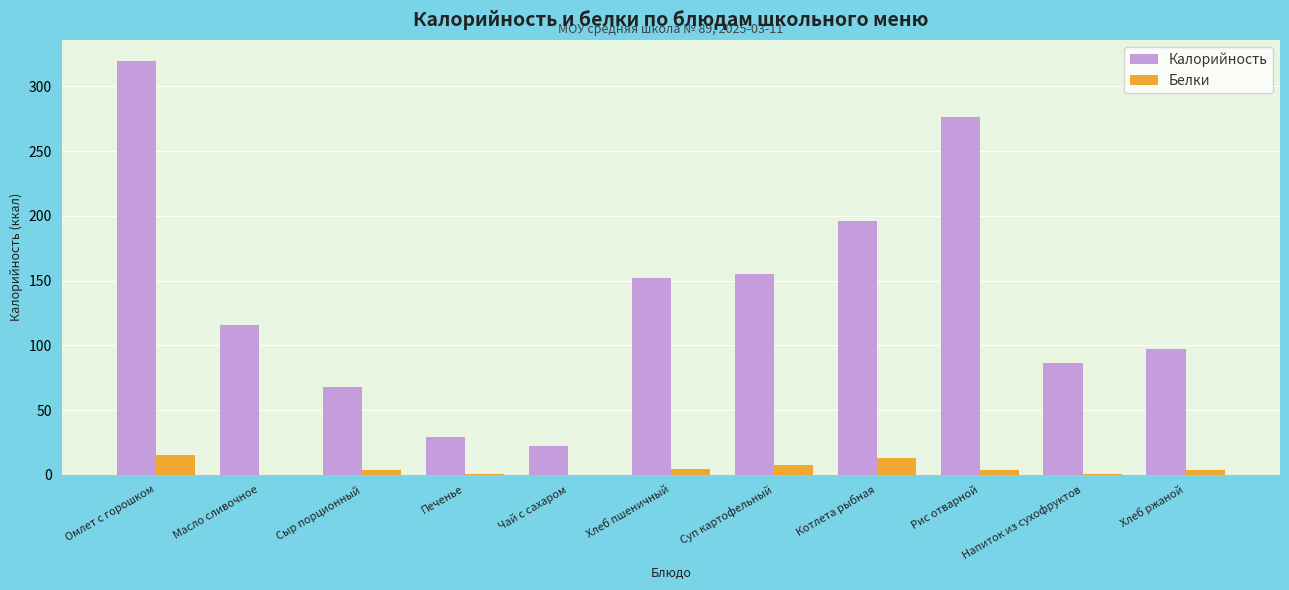

What is the average value of the Белки series?

4.7